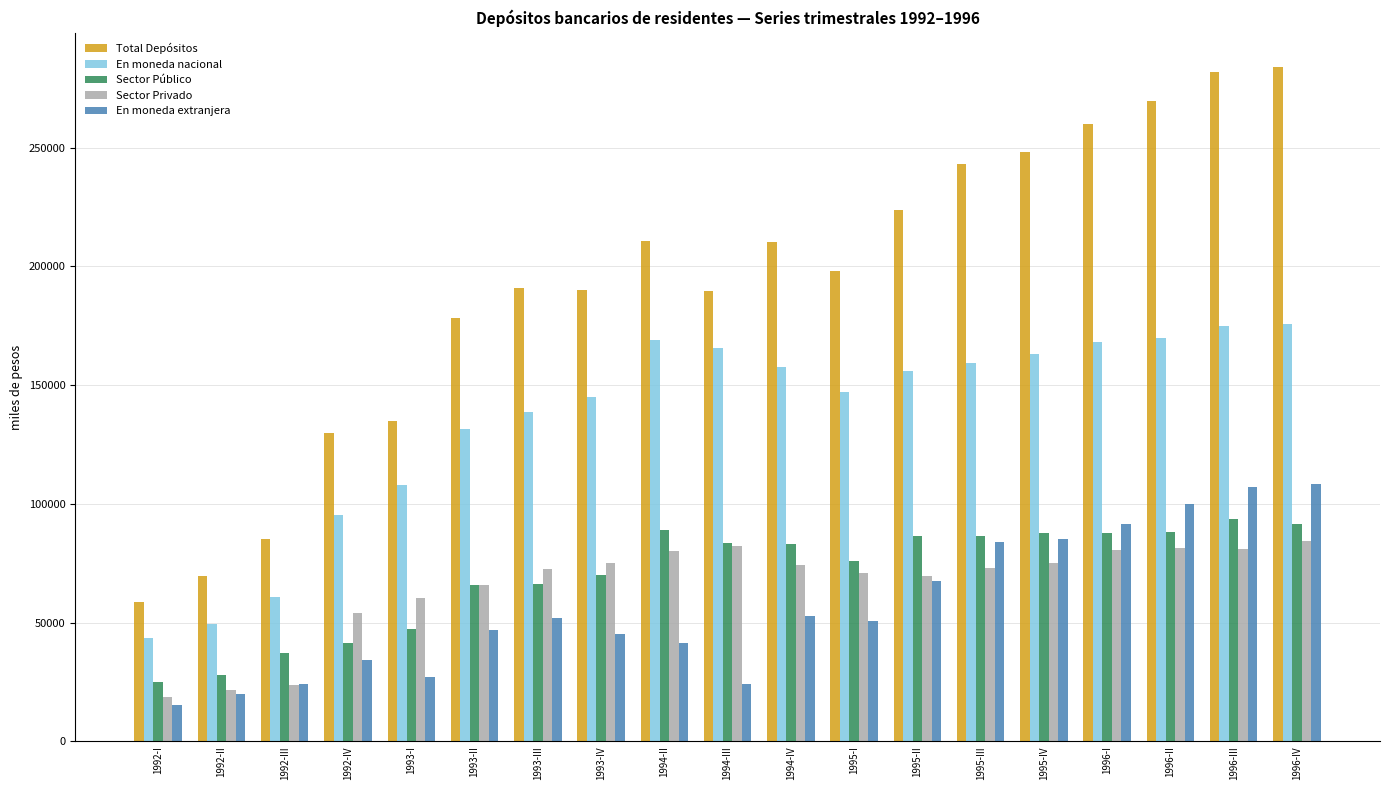

What is the total value across all series at 1994-II?

590391